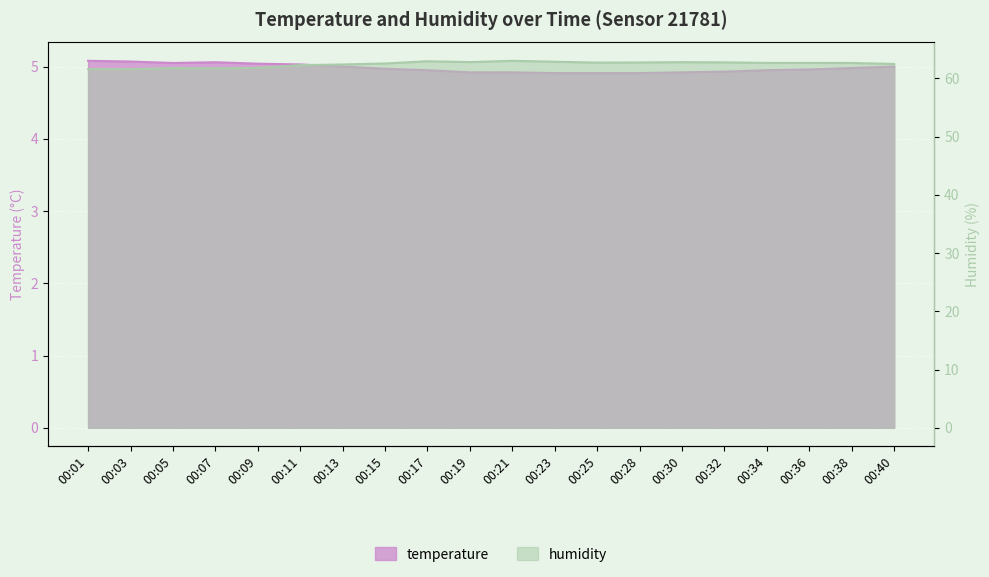

Is it true that temperature equals 5.0 at 00:38?

True